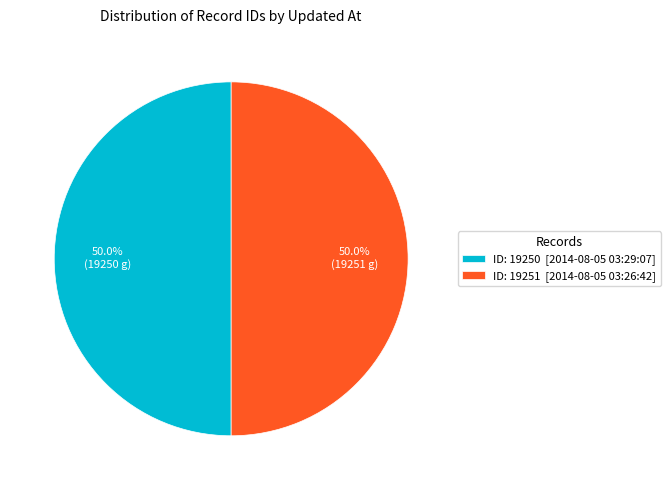

What is the total percentage of ID: 19250 [2014-08-05 03:29:07] and ID: 19251 [2014-08-05 03:26:42]?

100.0%